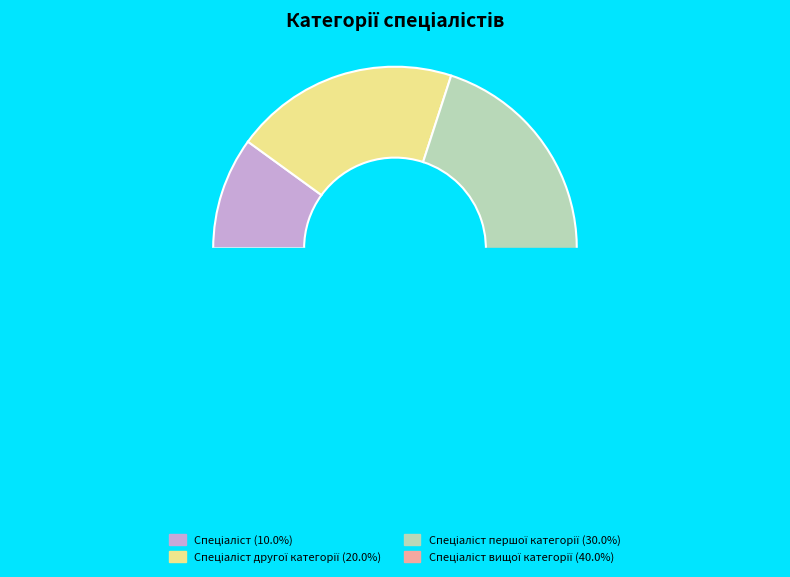

How many slices are in this pie chart?

4